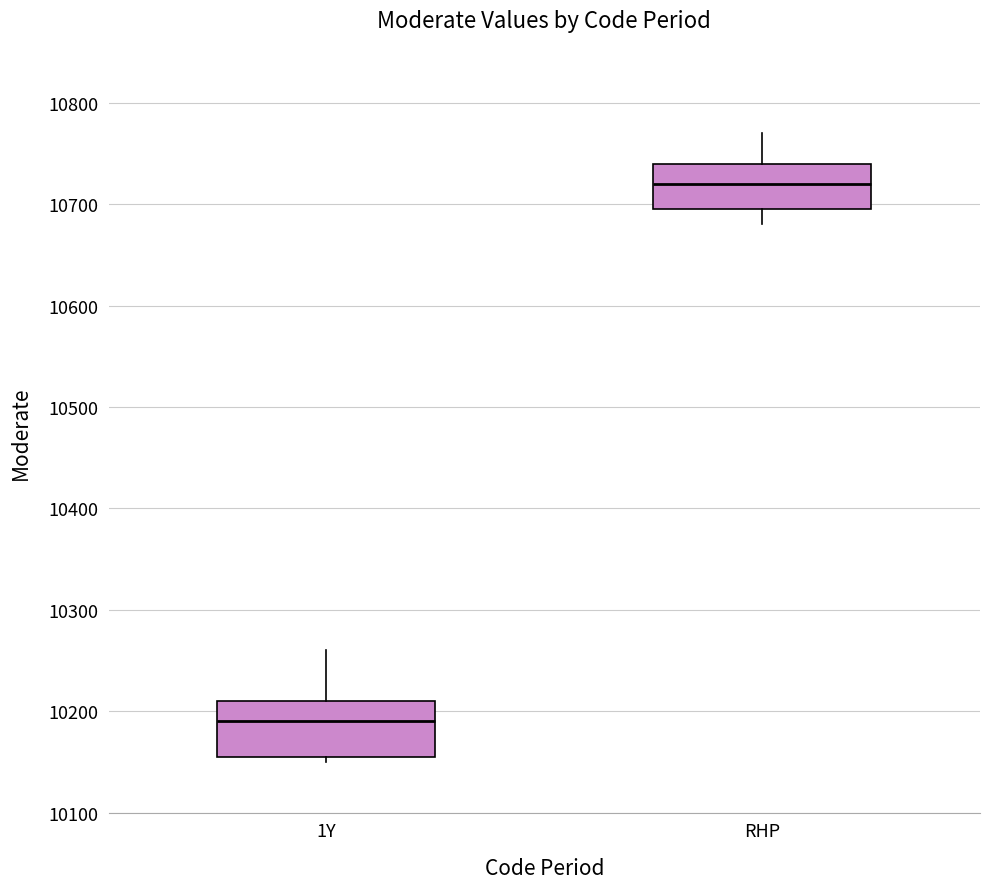

Where does the median line of the box for 1Y sit on the y-axis? The values are not printed on the chart, so give them approximately, as read against the axis.

10190